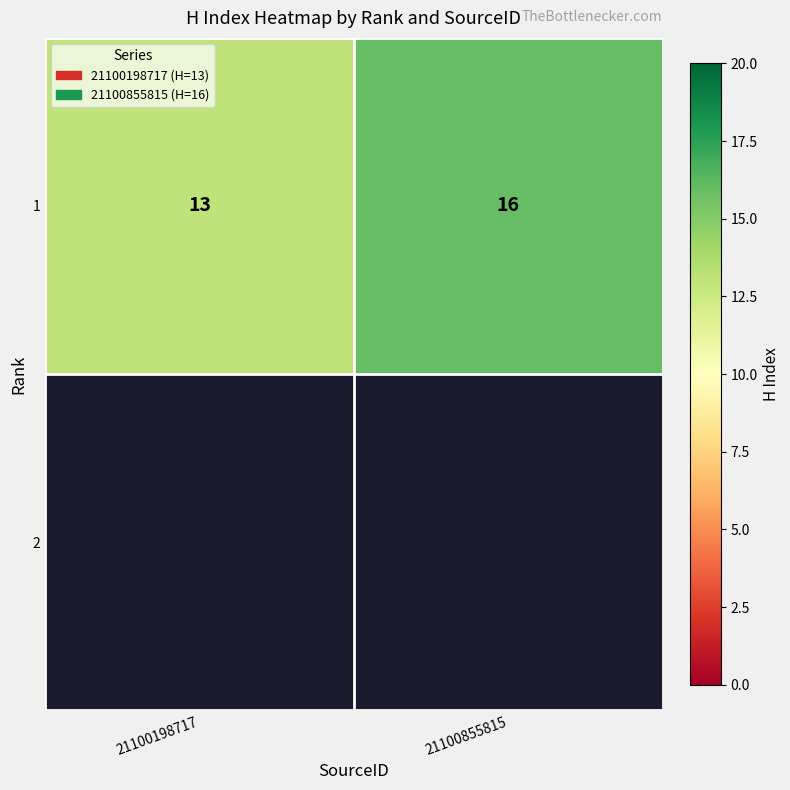

Approximately how many times larger is the value at 21100855815 compared to 21100198717?

1.2